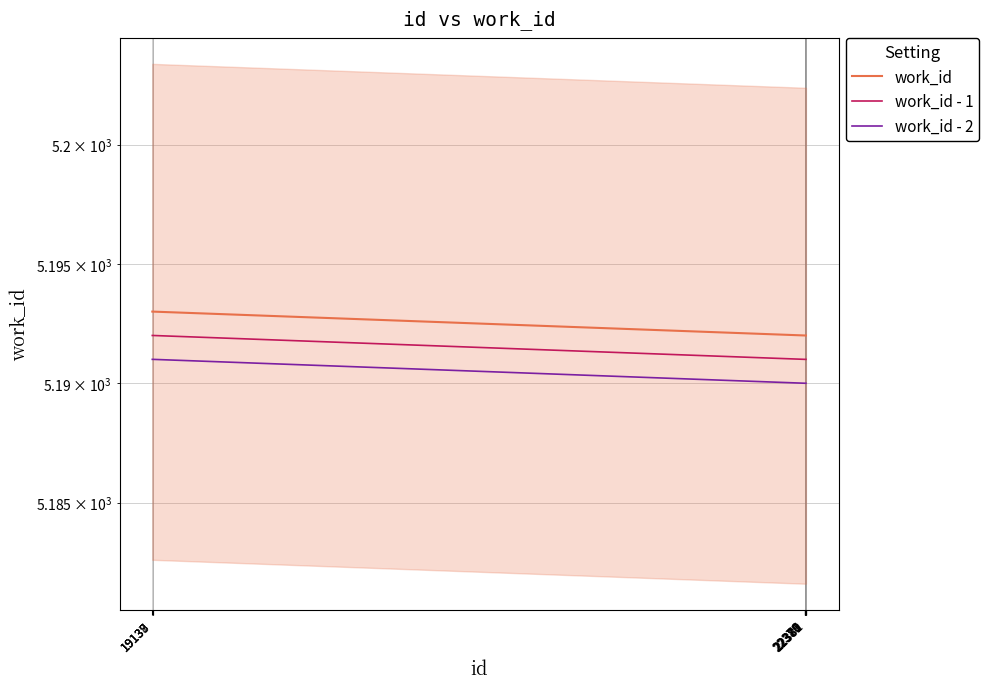

True or false: work_id - 1 and work_id intersect in this chart.

False